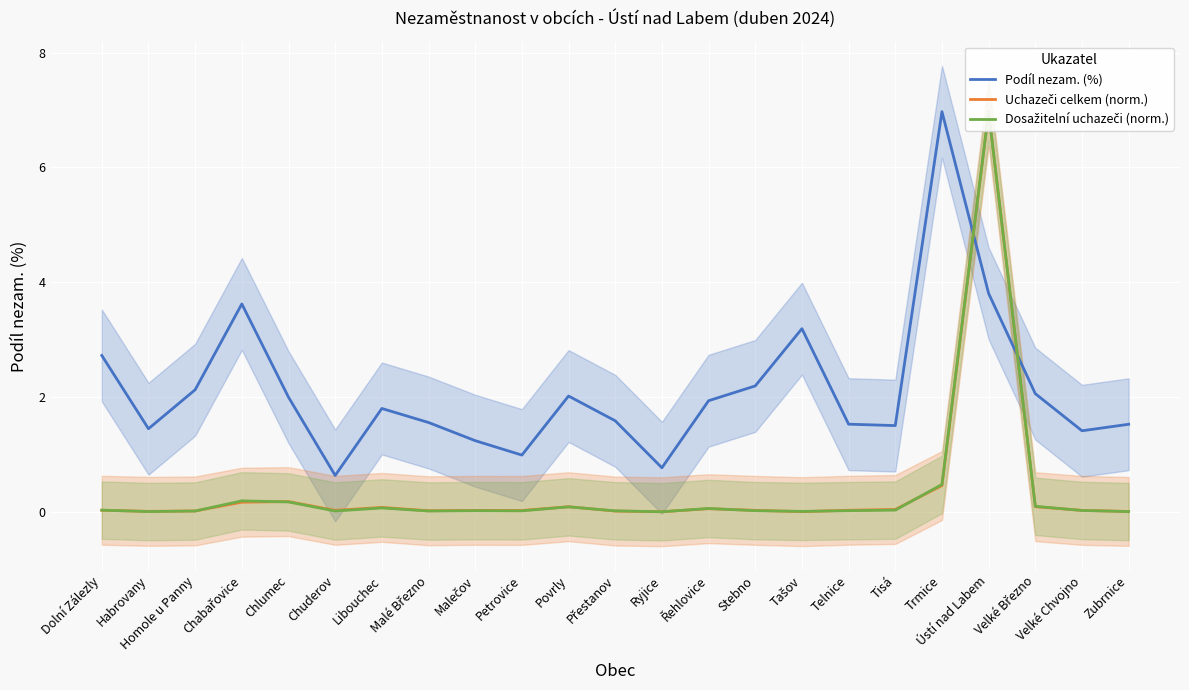

What is the difference between the highest and lowest values at Řehlovice?

1.9